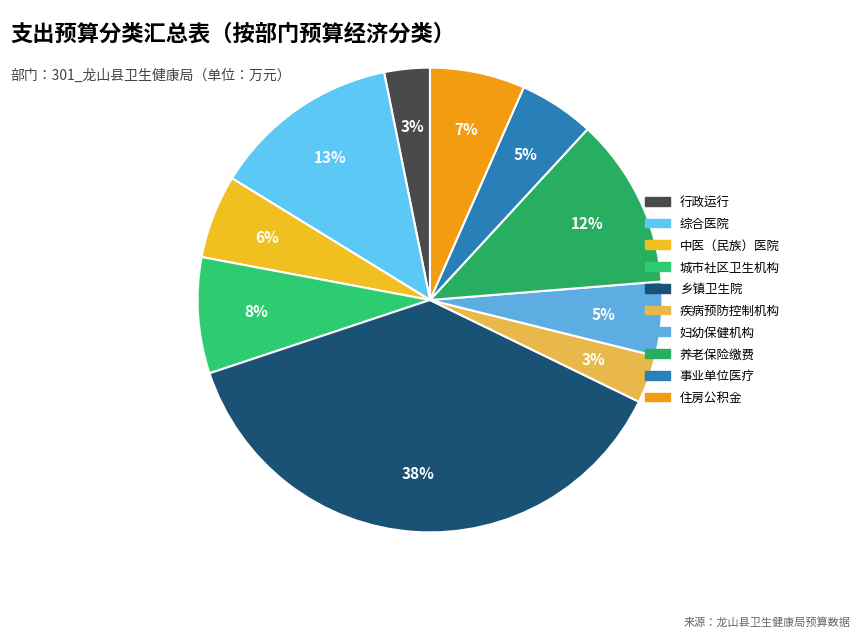

Does any single category account for the majority?

No